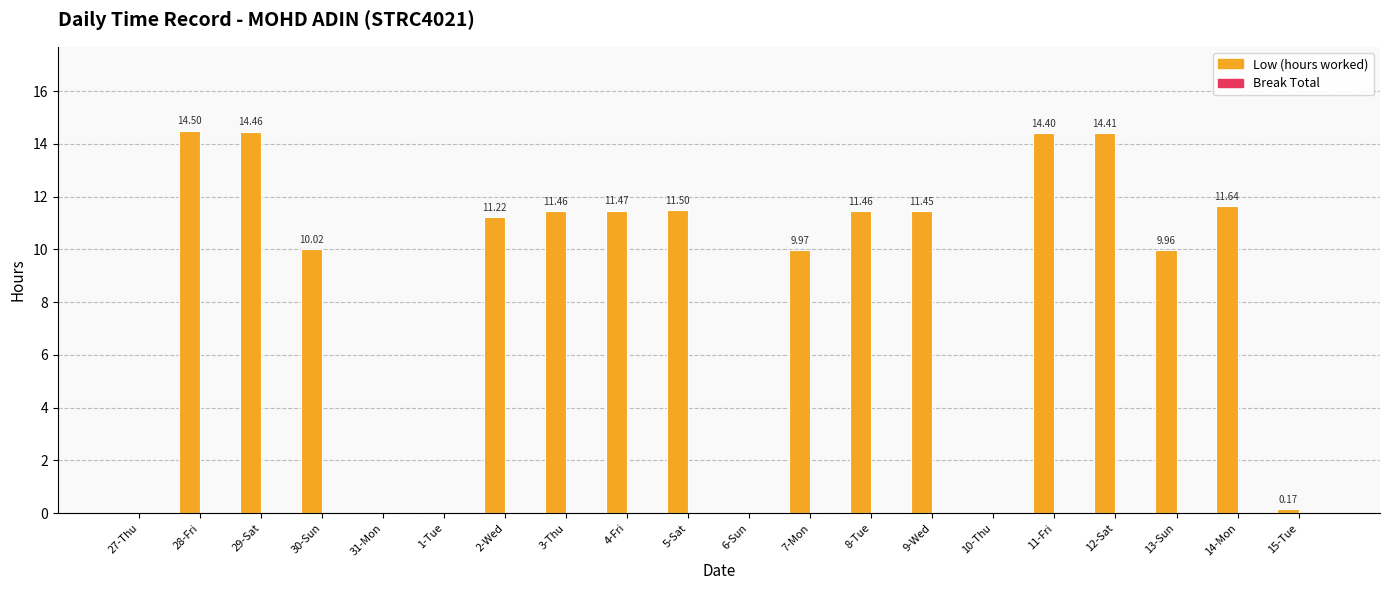

What is the sum of the values at 31-Mon and 11-Fri?

14.4